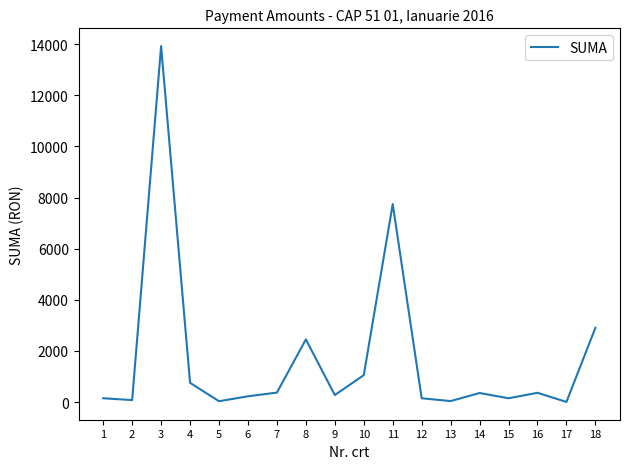

Is this an area chart (filled region under the line)?

No